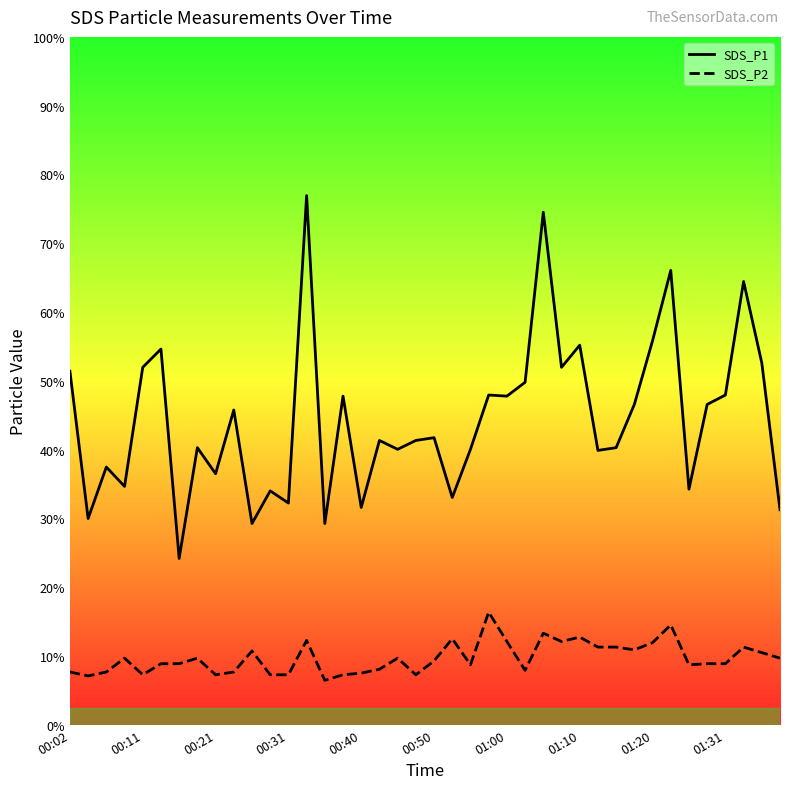

At how many categories does at least one series exceed 3?

39